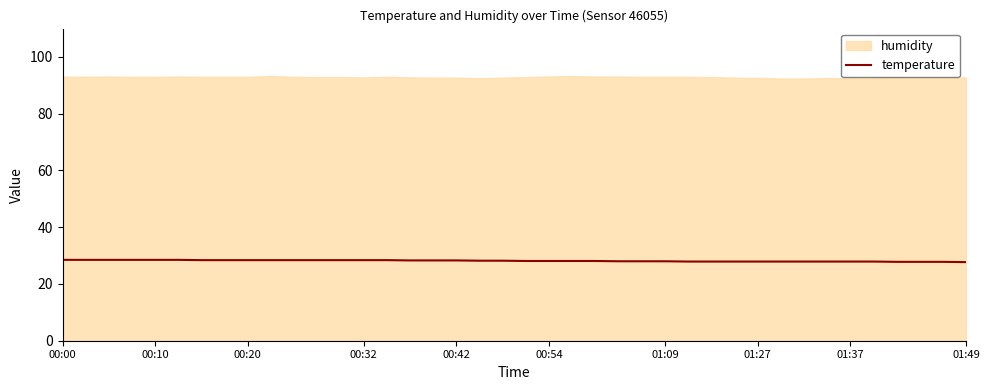

True or false: the data shows 50.2 at 18.

False